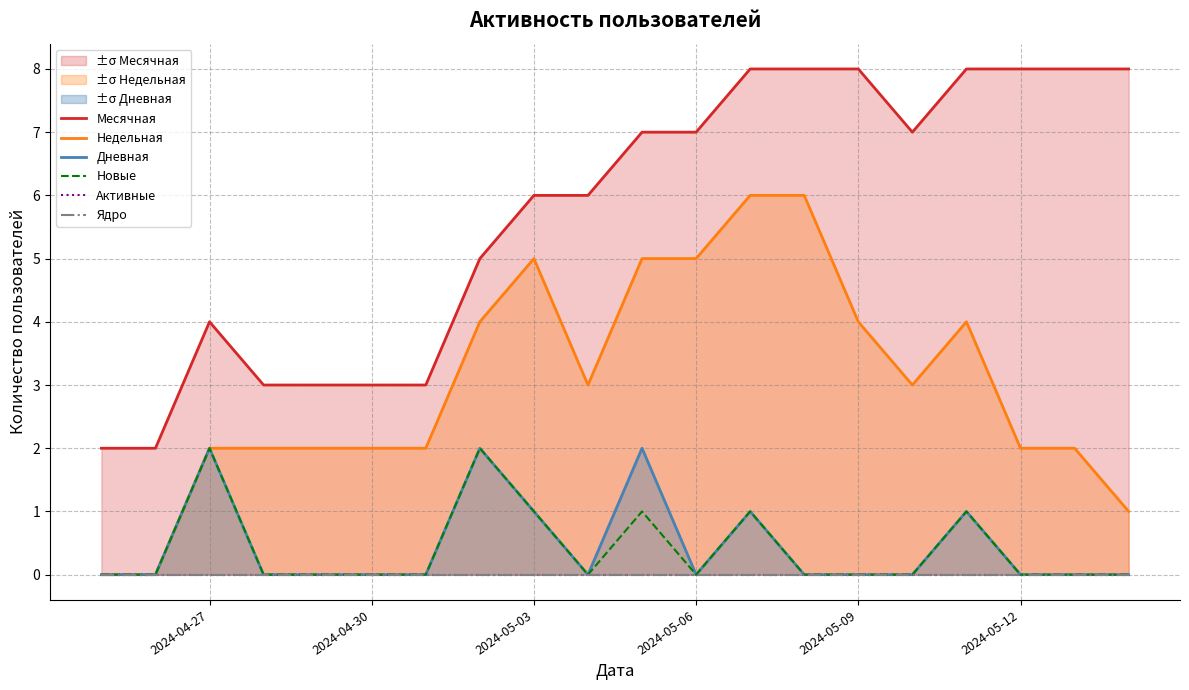

What are all the series names shown in the legend?

Месячная, Недельная, Дневная, Новые, Активные, Ядро